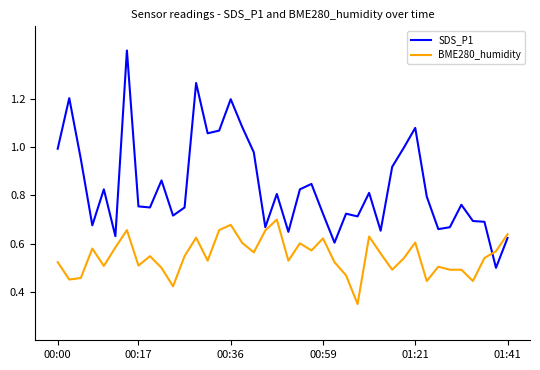

What are all the series names shown in the legend?

SDS_P1, BME280_humidity